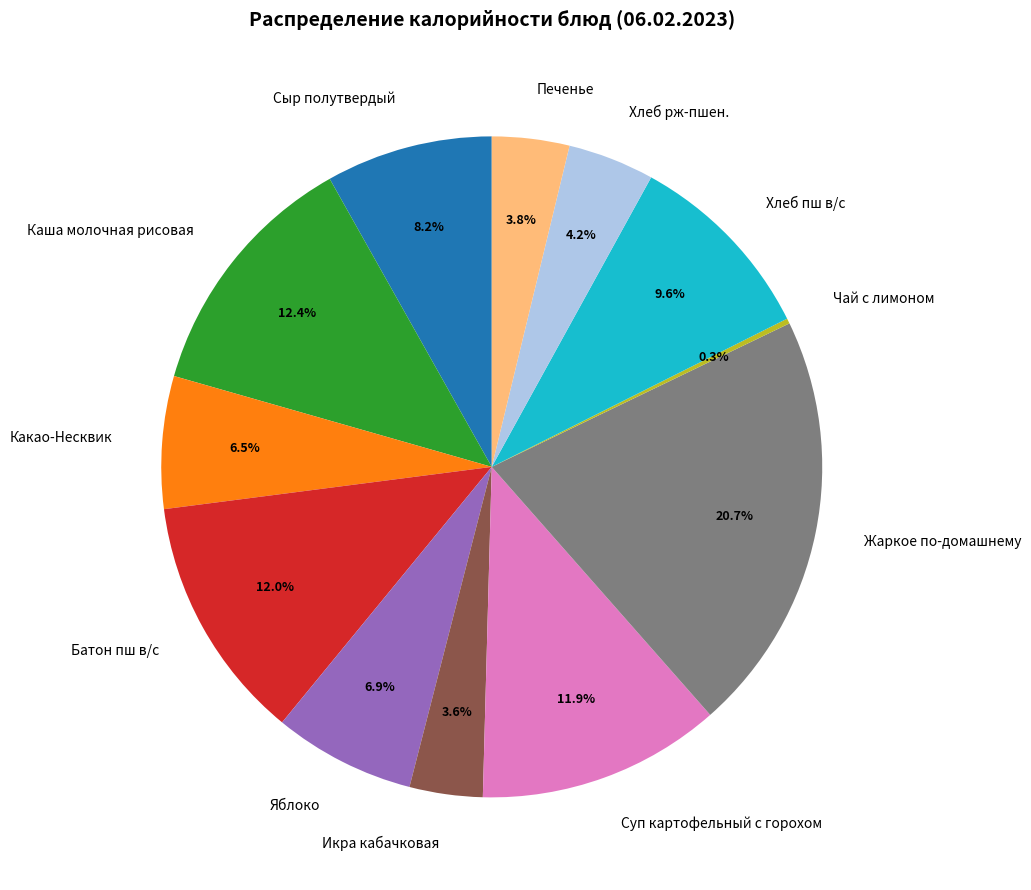

Between Какао-Несквик and Печенье, which is larger?

Какао-Несквик